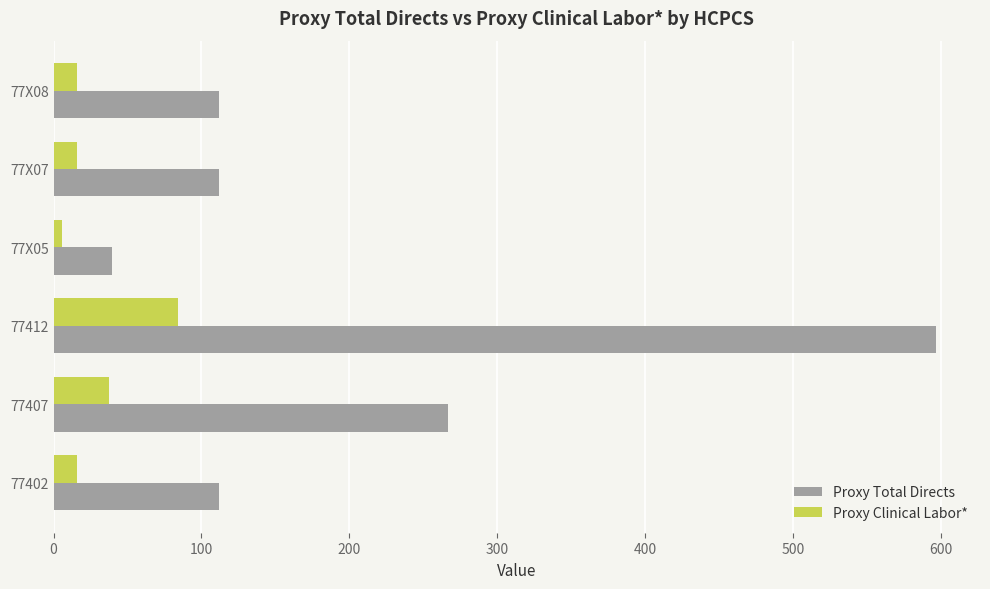

What is the maximum value shown in the chart?

596.7